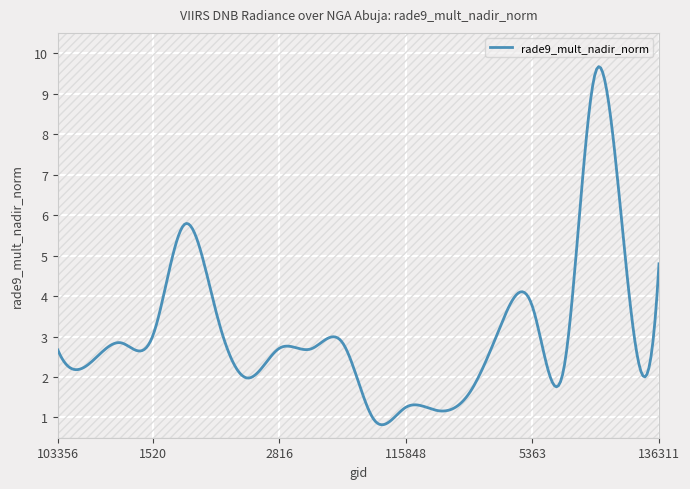

What is the difference between the maximum and minimum values?

8.8